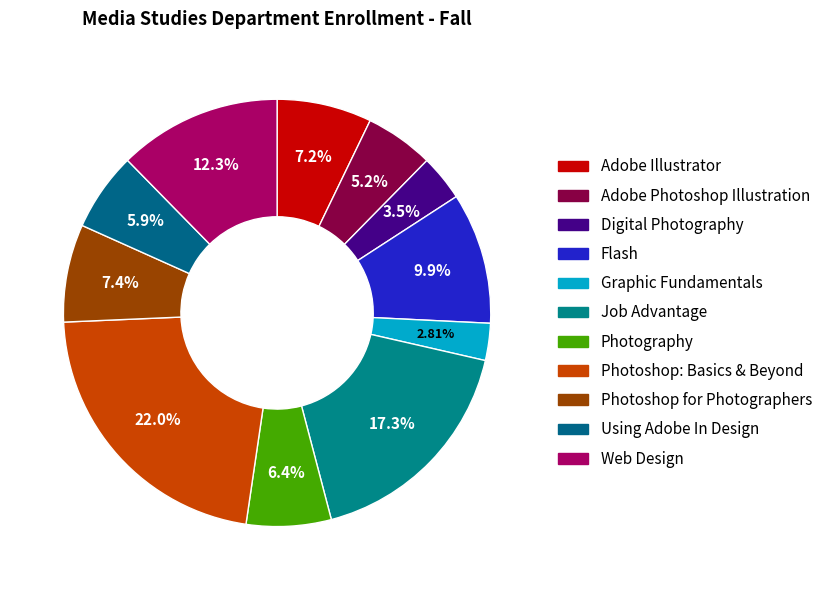

How many segments does this pie chart have?

11